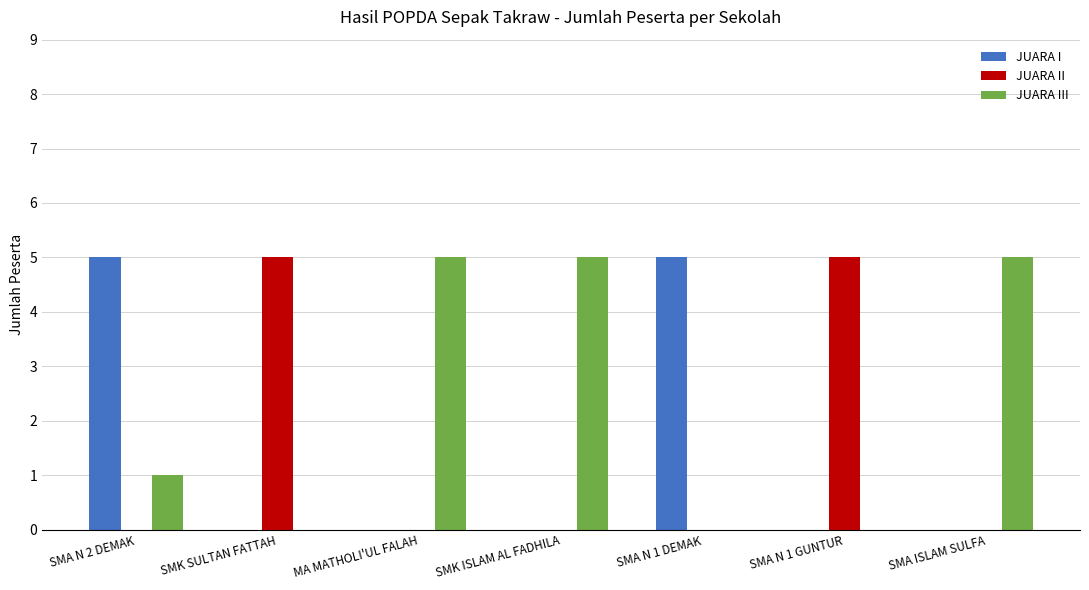

Which series has the largest total across all categories?

JUARA III